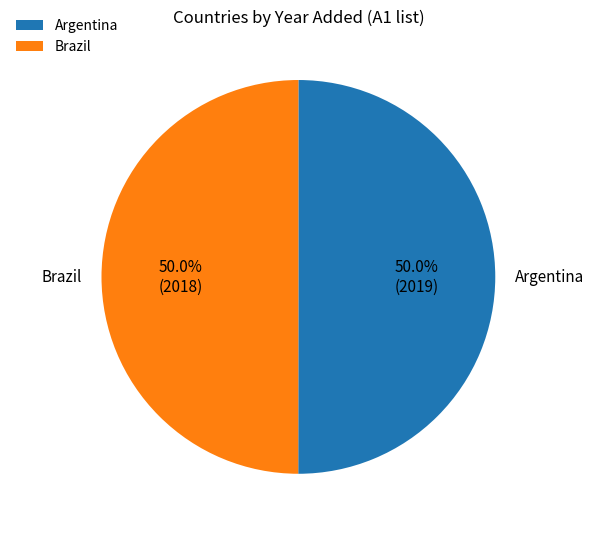

Combined, do Brazil and Argentina account for over 50%?

Yes